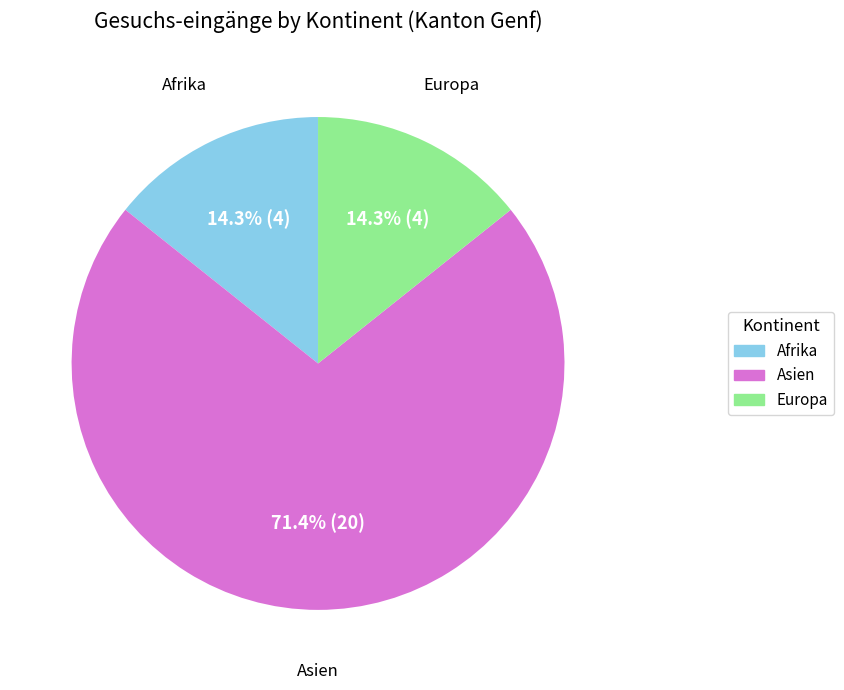

Approximately how many times larger is the value at Europa compared to Afrika?

1.0